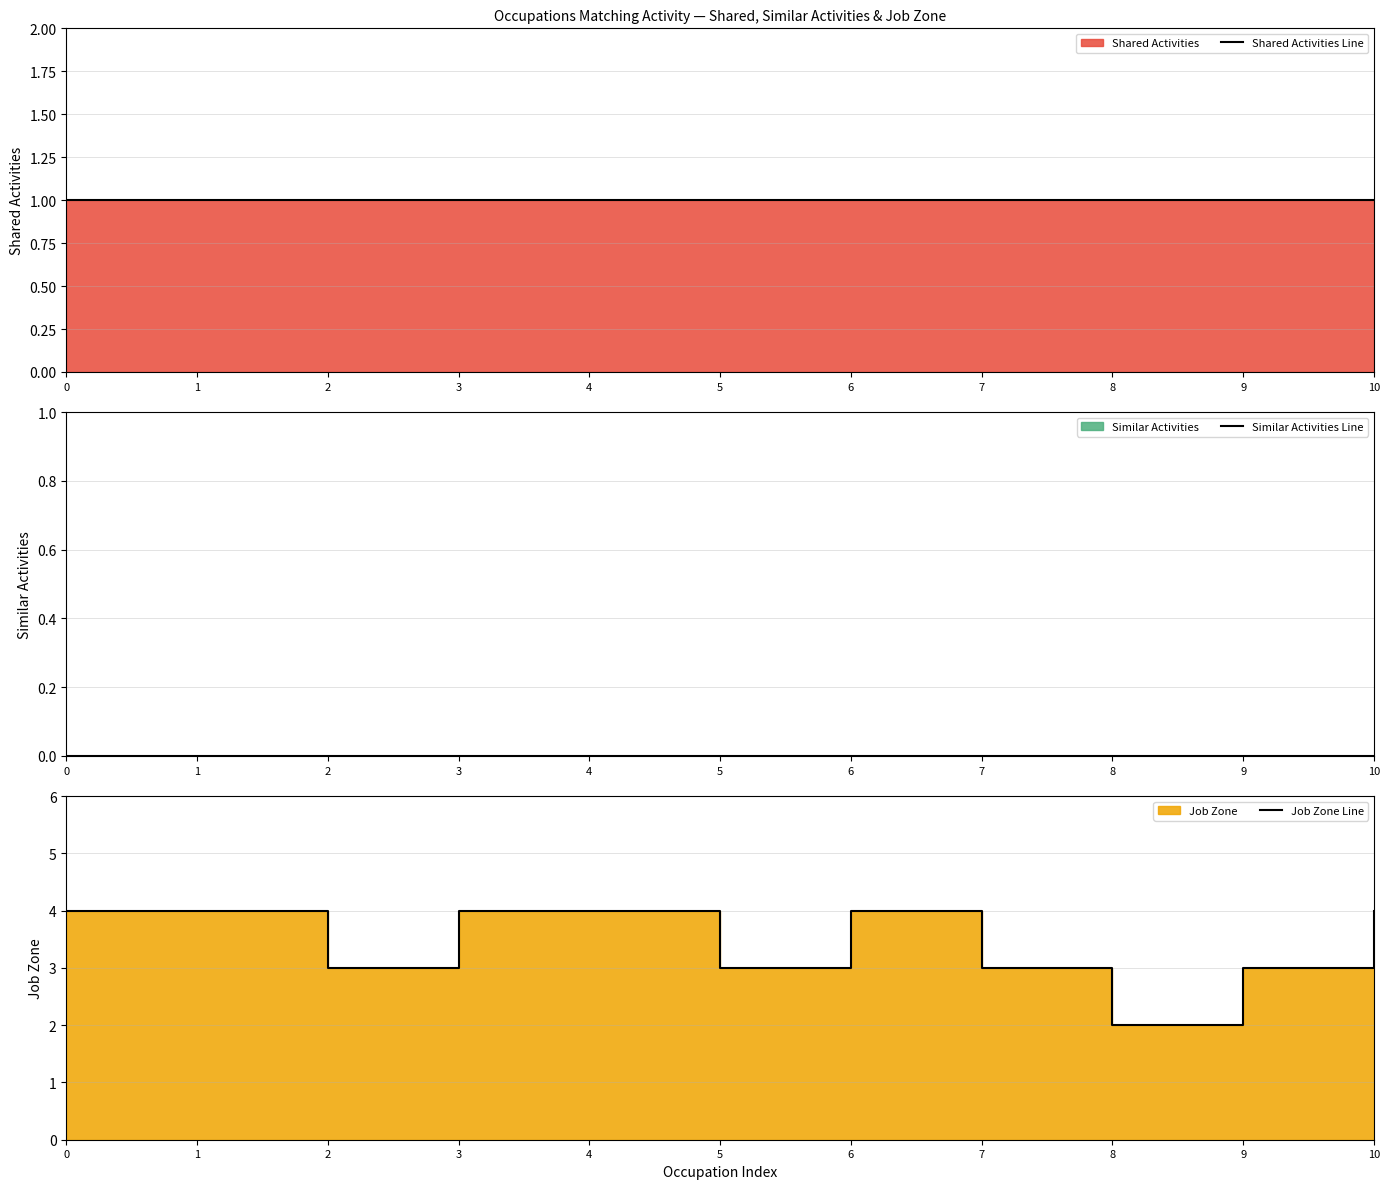

Reading left to right, transcribe all the data shown in this chart.

Shared Activities Line: 1	1	1	1	1	1	1	1	1	1	1
Similar Activities Line: 0	0	0	0	0	0	0	0	0	0	0
Job Zone Line: 4	4	3	4	4	3	4	3	2	3	4